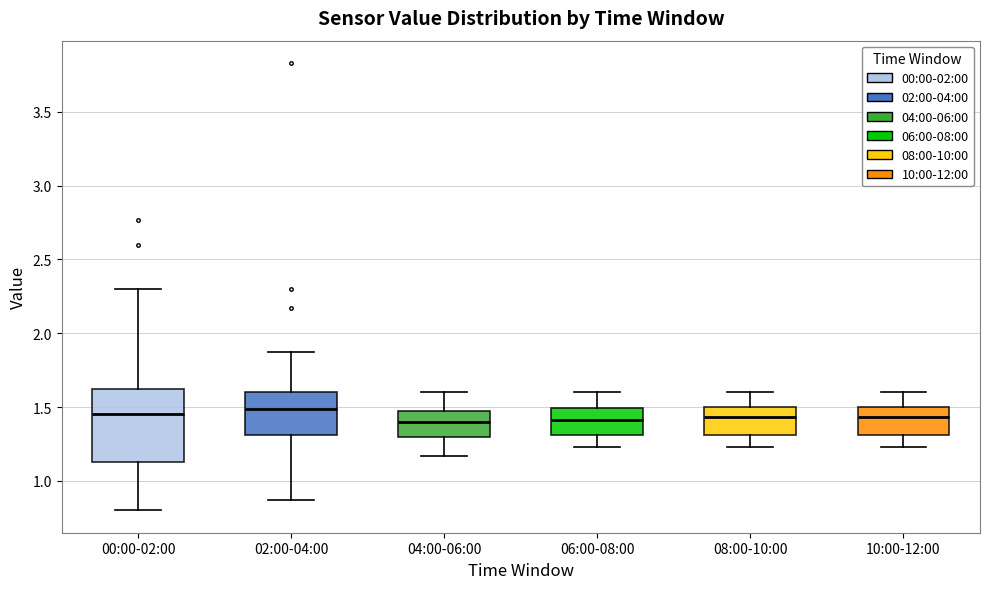

Where is the lower edge of the box for 00:00-02:00 on the y-axis? The values are not printed on the chart, so give them approximately, as read against the axis.

1.15